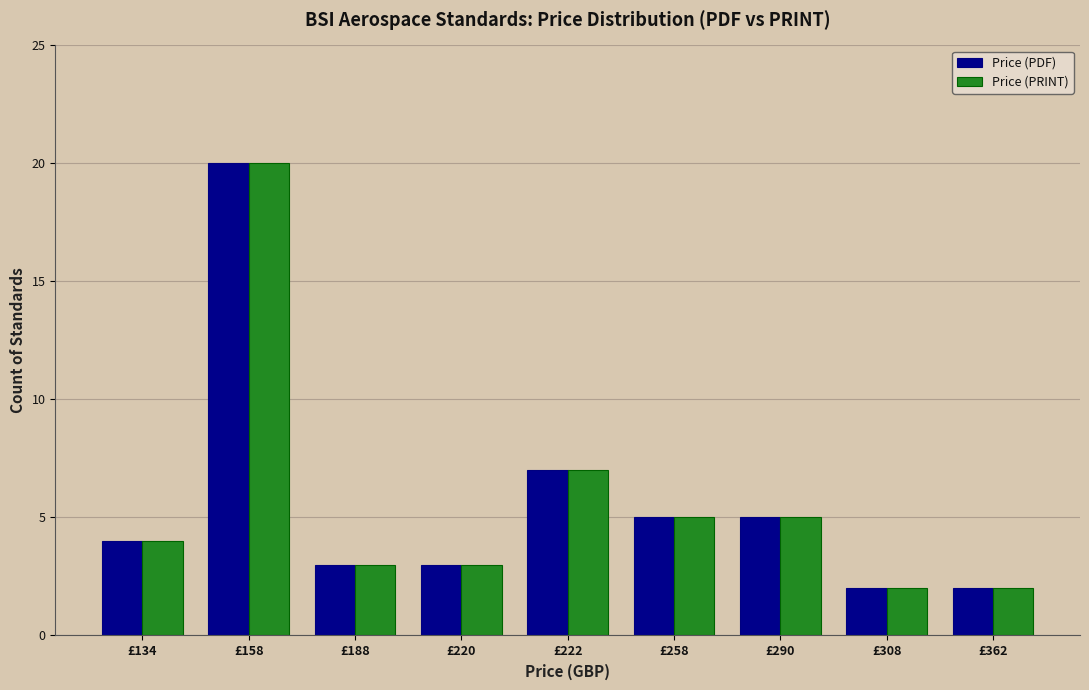

What is the total value across all series at £222?

14